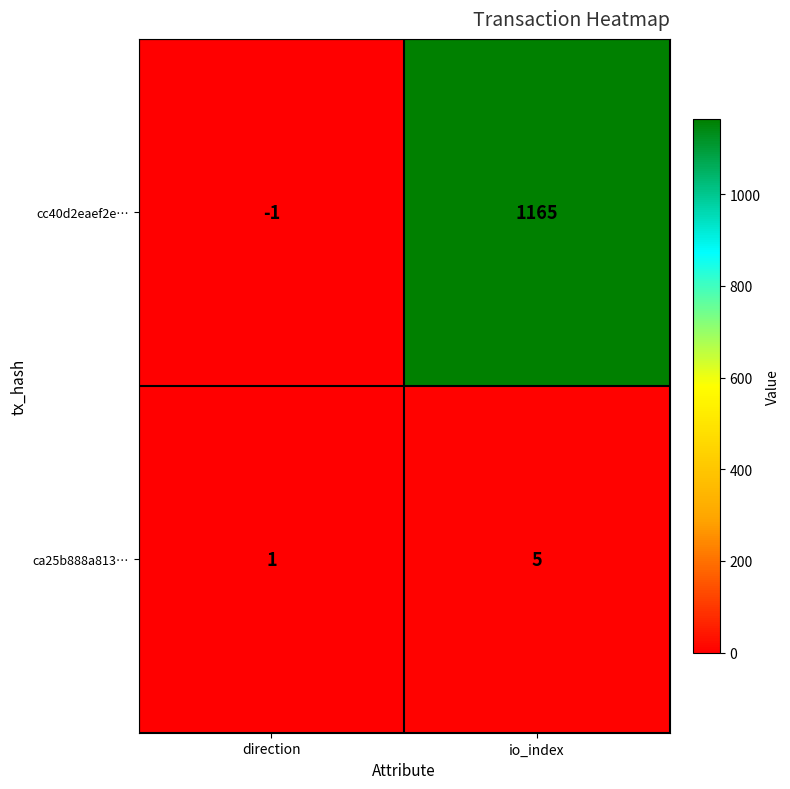

Reading right to left, transcribe all the data shown in this chart.

cc40d2eaef2e…: io_index=1165	direction=-1
ca25b888a813…: io_index=5	direction=1